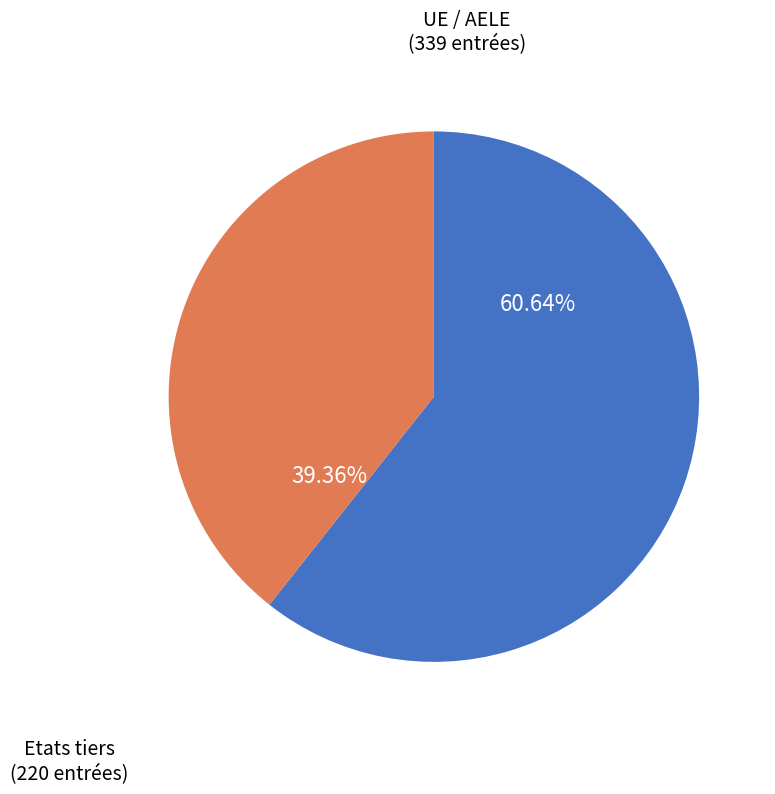

Which slice is the largest?

60.64%